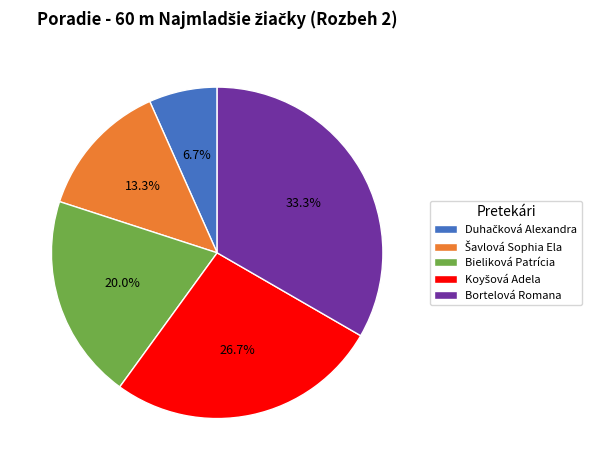

Which slice is the largest?

Bortelová Romana